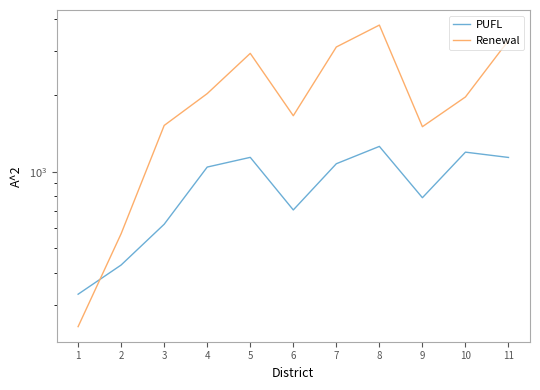

True or false: Renewal has more than 0 interior local peaks.

True